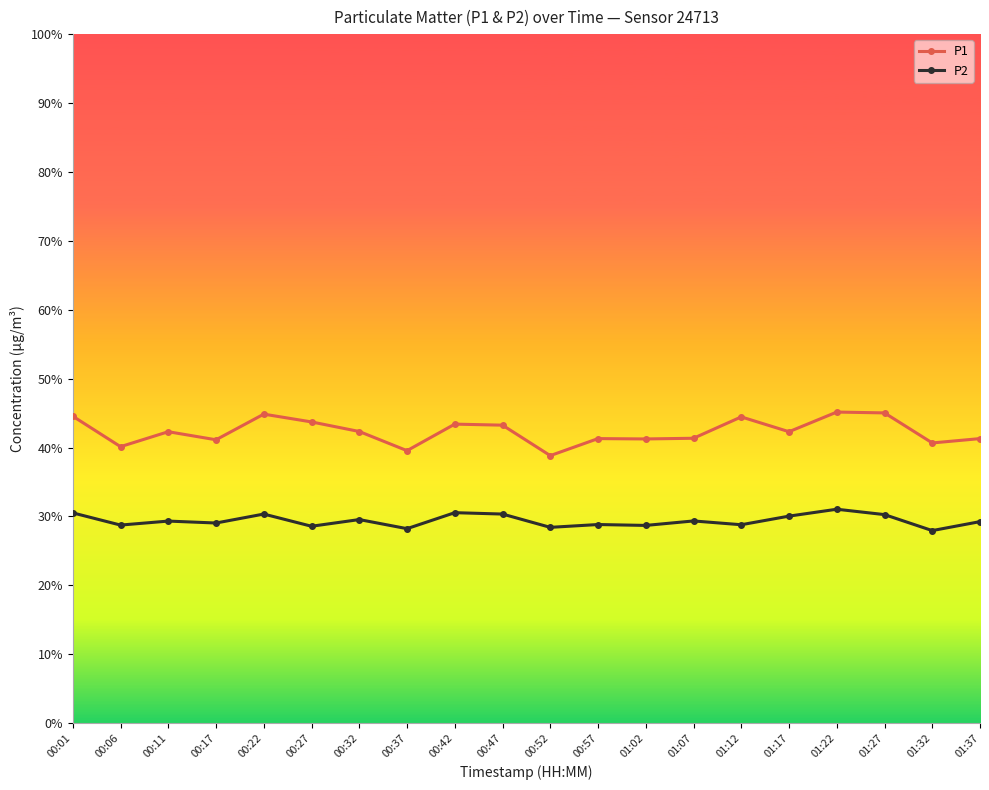

At how many categories does at least one series exceed 33?

20